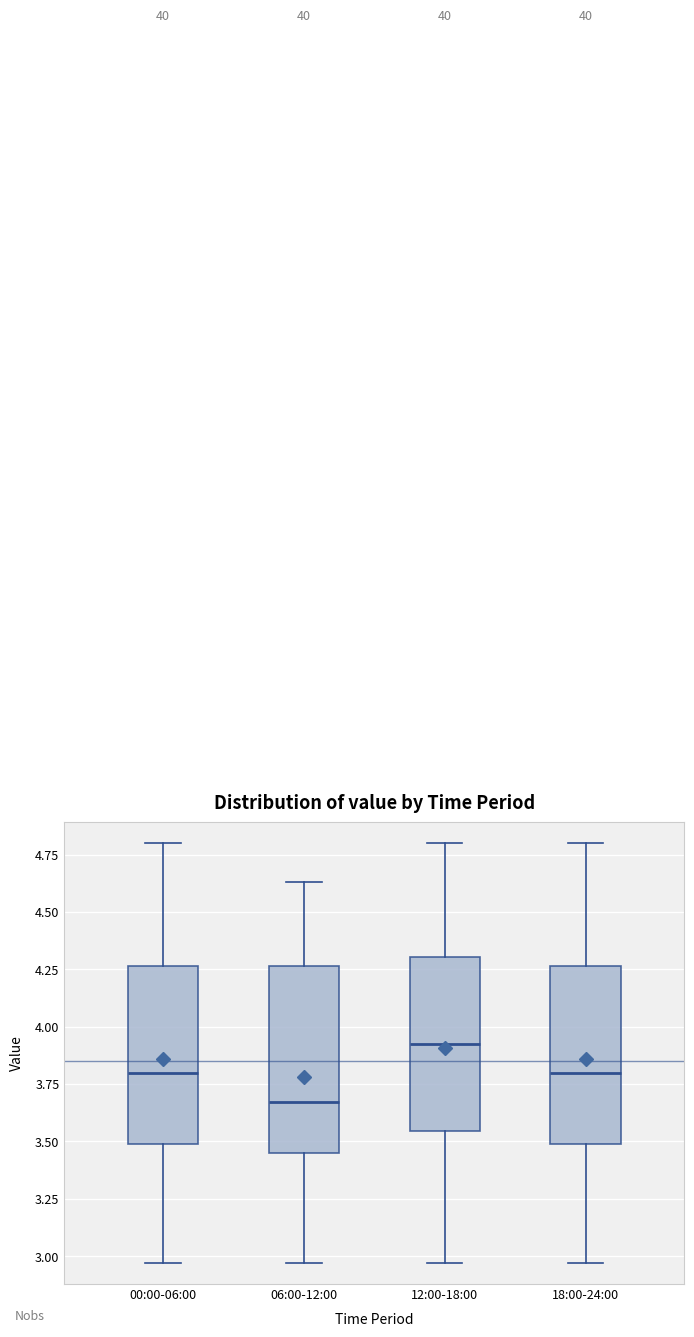

Which box's median line is the lowest?

06:00-12:00